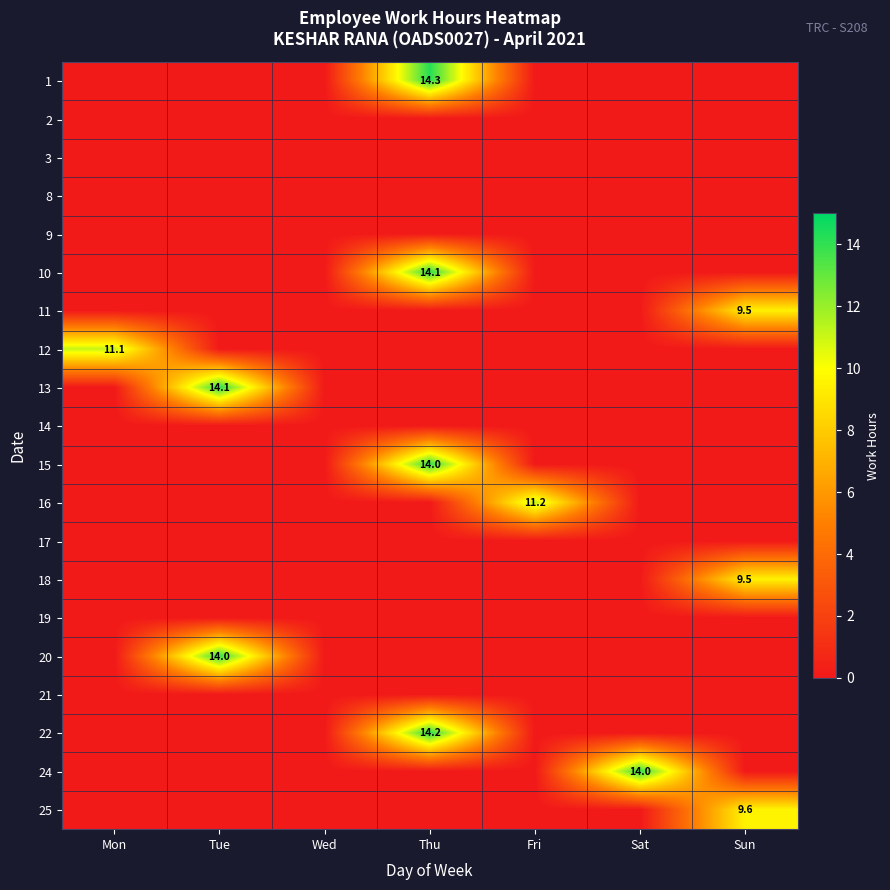

Which category has the lowest value in the 10 series?

Mon